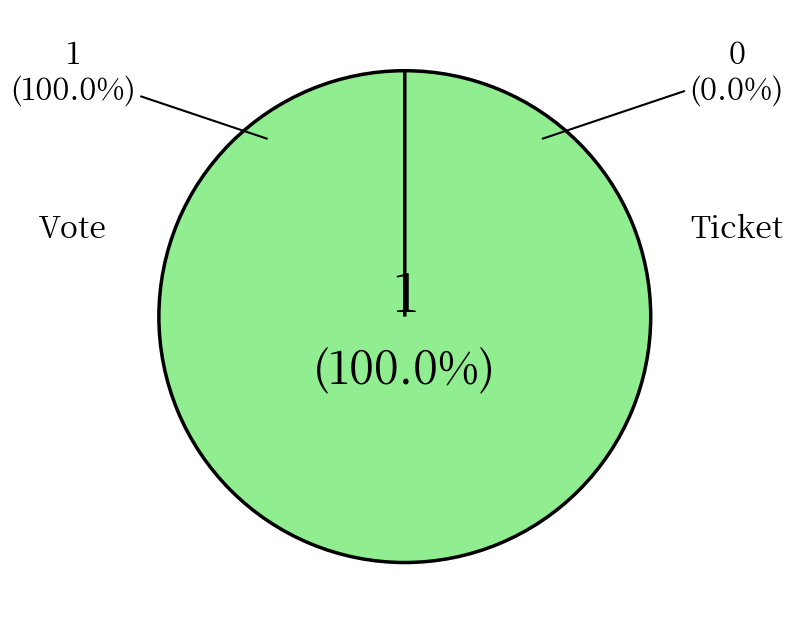

Does Vote account for over 50% of the chart?

Yes